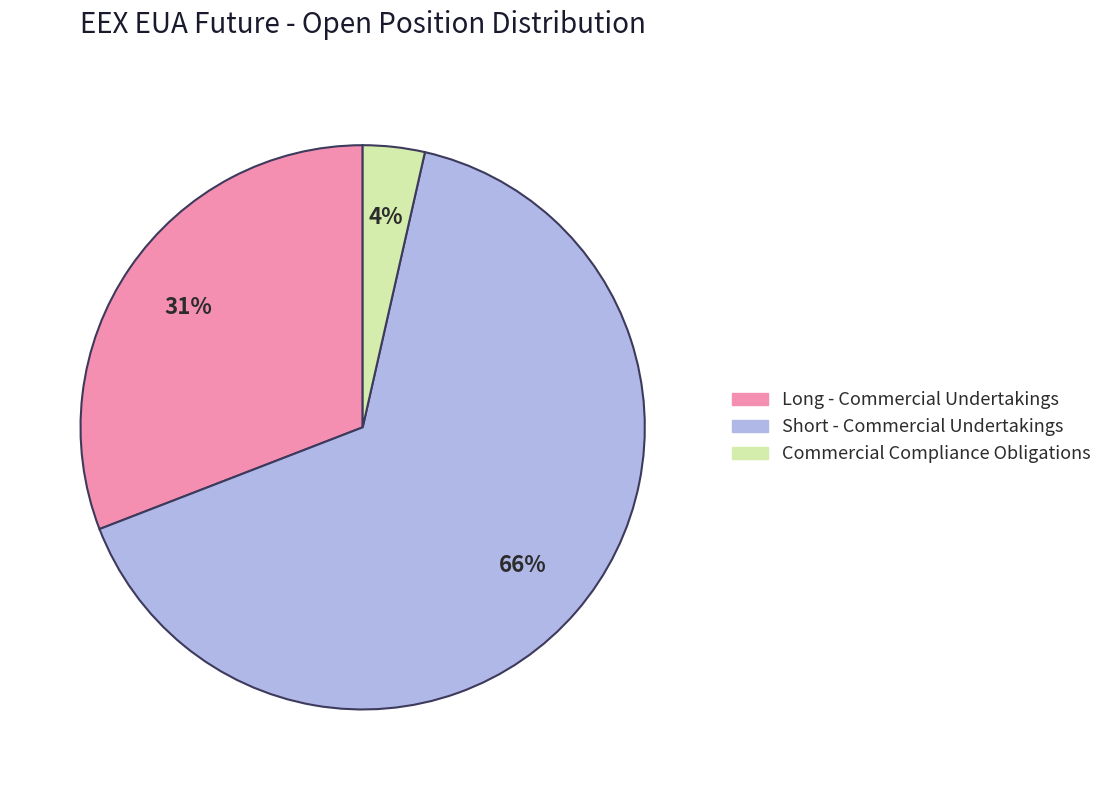

How many slices are in this pie chart?

3